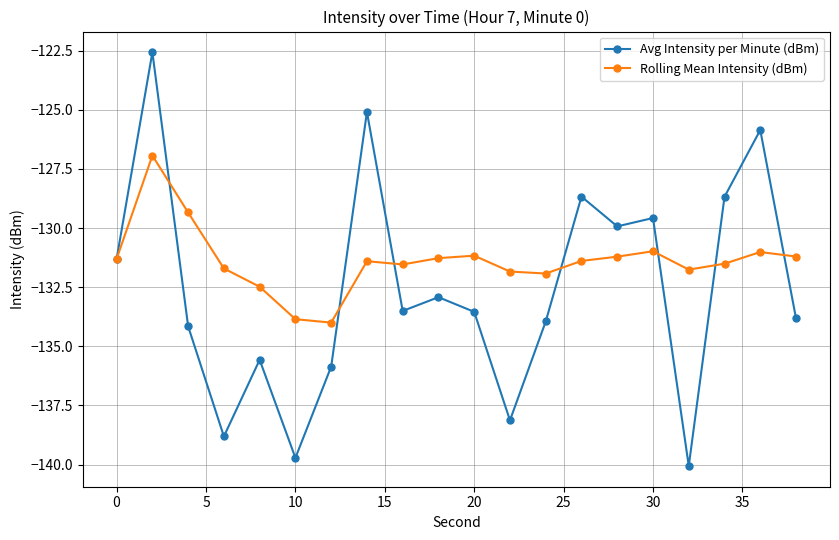

What is the highest value of the Rolling Mean Intensity (dBm) series?

-126.9